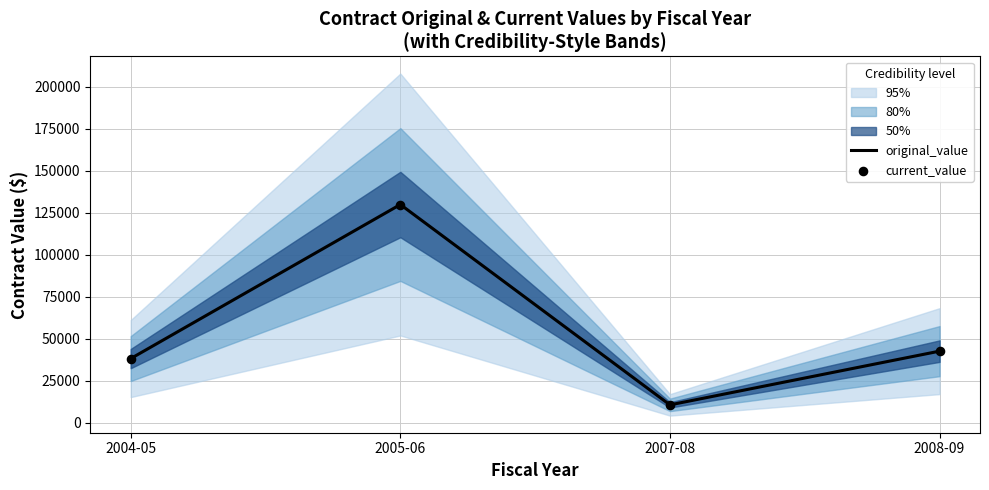

At which category is the sum across all series the highest?

2005-06